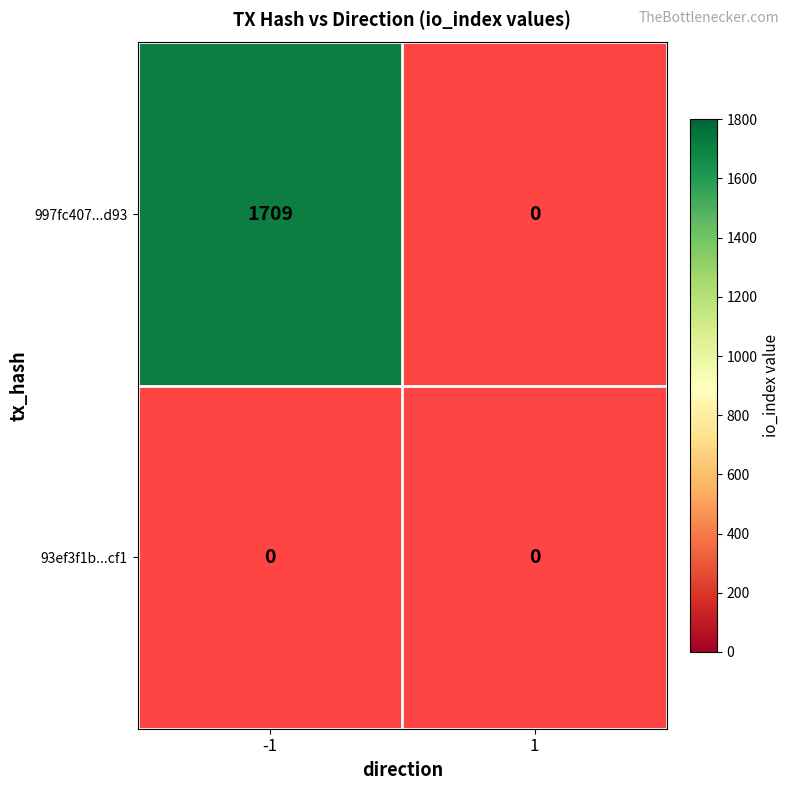

The 997fc407992c461ea44aa15327b16986c182d93 series shows 0 at 1. True or false?

True